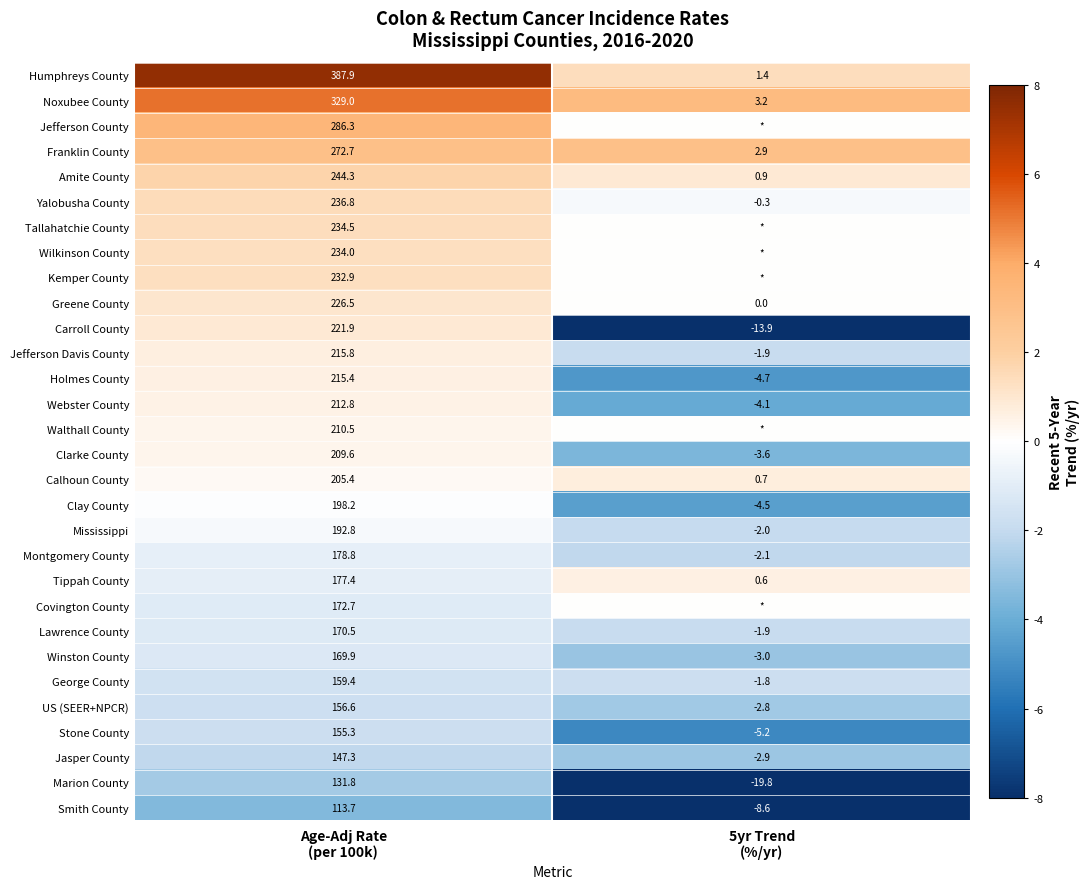

What is the difference between the maximum and minimum values in the Marion County series?

151.6